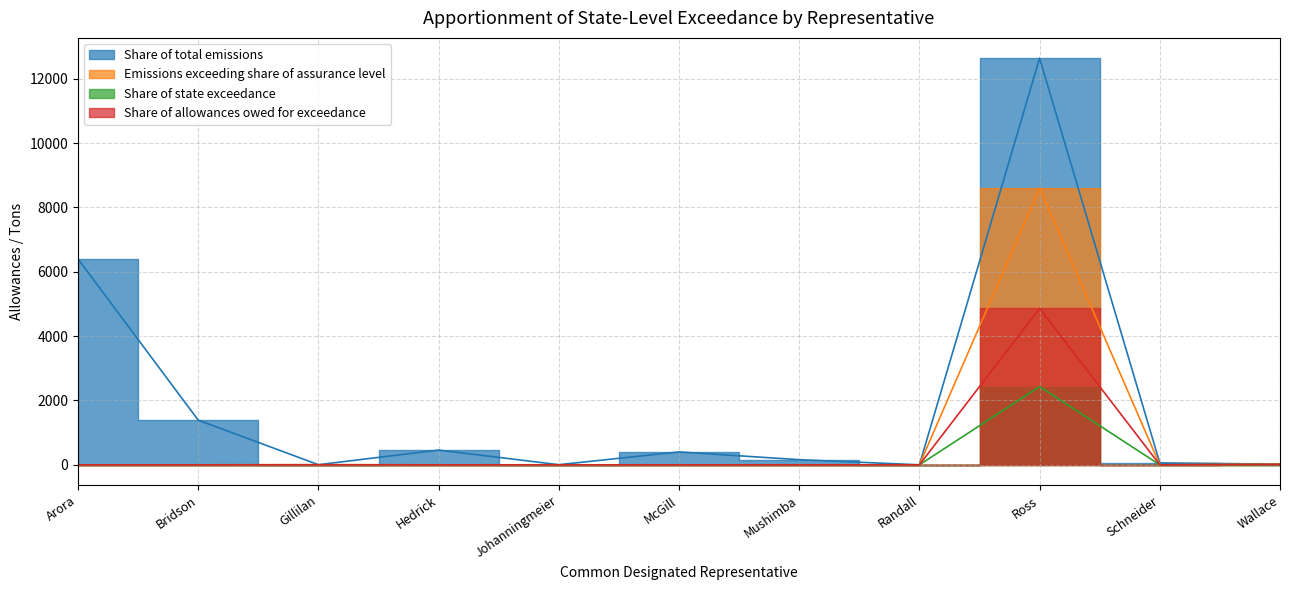

Read the Share of total emissions value at Mushimba (609869).

160